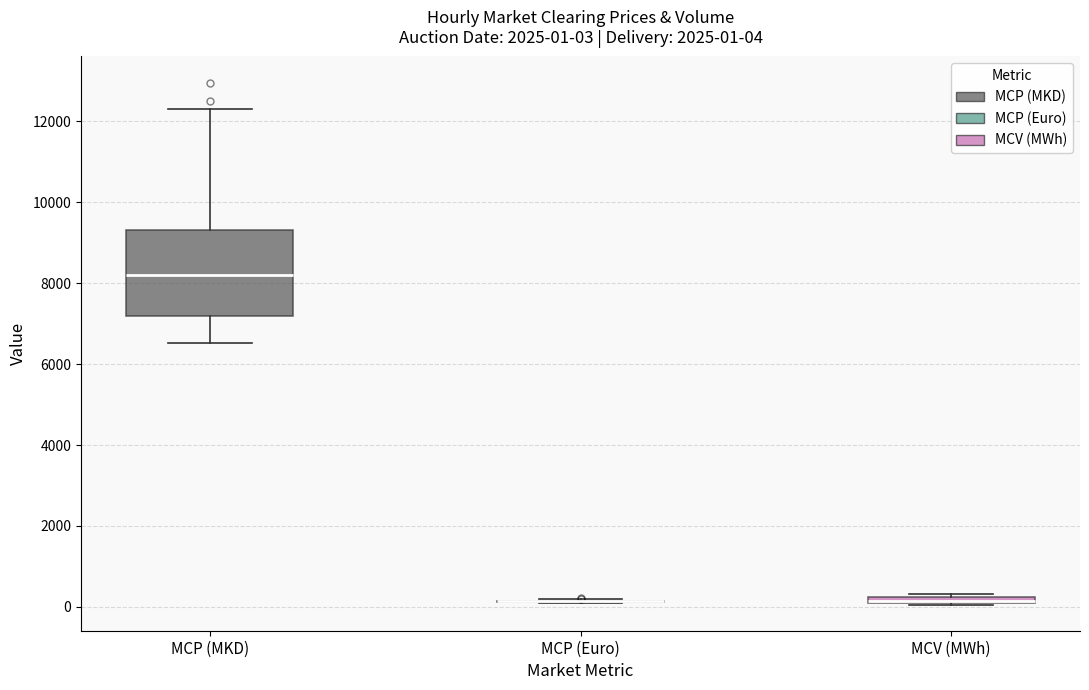

Which box is the tallest, from its lower edge to its upper edge?

MCP (MKD)